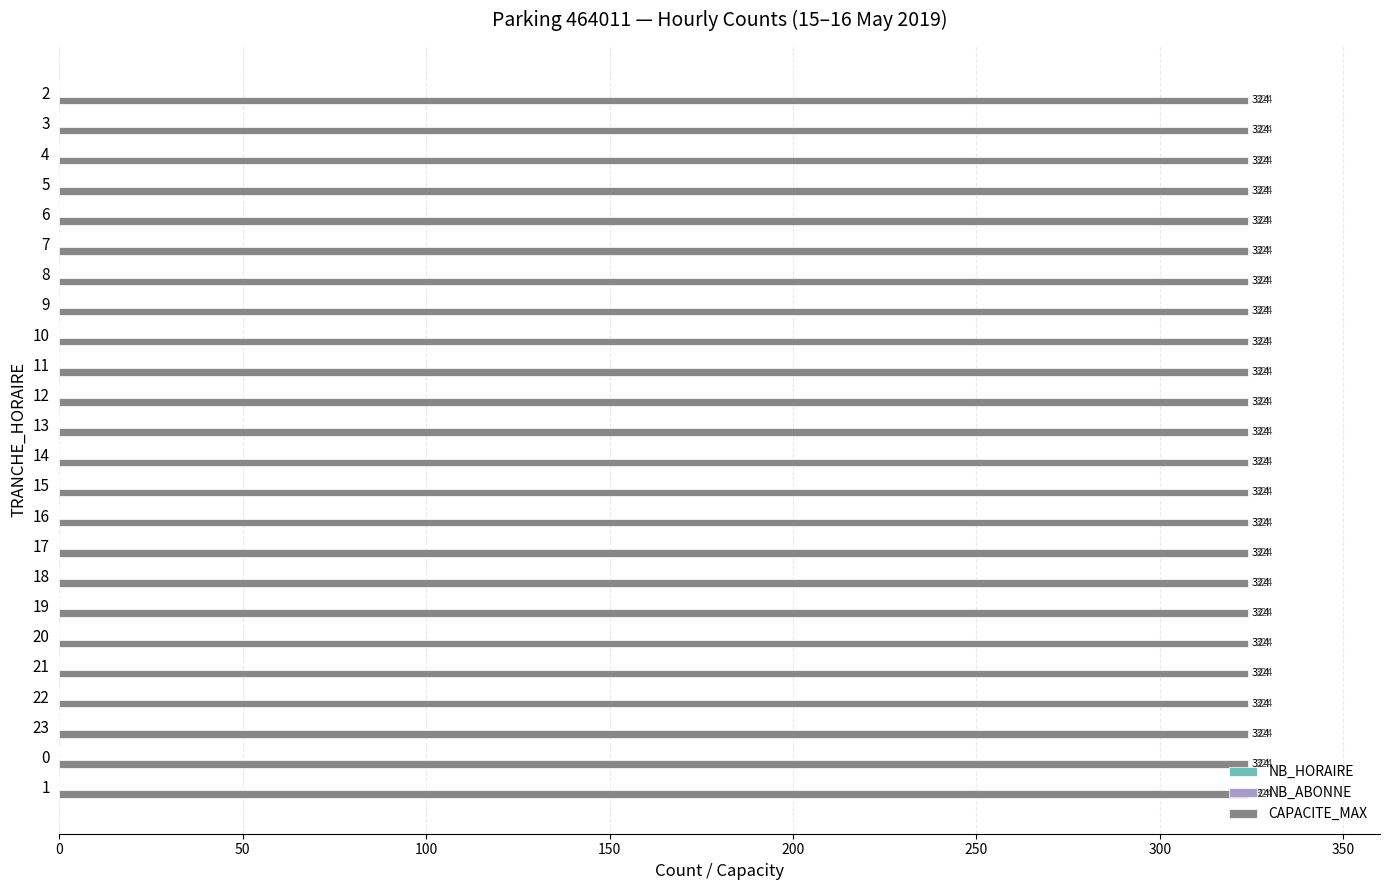

Reading right to left, what are all the values shown in this chart?

NB_HORAIRE: 1=0	0=0	23=0	22=0	21=0	20=0	19=0	18=0	17=0	16=0	15=0	14=0	13=0	12=0	11=0	10=0	9=0	8=0	7=0	6=0	5=0	4=0	3=0	2=0
NB_ABONNE: 1=0	0=0	23=0	22=0	21=0	20=0	19=0	18=0	17=0	16=0	15=0	14=0	13=0	12=0	11=0	10=0	9=0	8=0	7=0	6=0	5=0	4=0	3=0	2=0
CAPACITE_MAX: 1=324	0=324	23=324	22=324	21=324	20=324	19=324	18=324	17=324	16=324	15=324	14=324	13=324	12=324	11=324	10=324	9=324	8=324	7=324	6=324	5=324	4=324	3=324	2=324